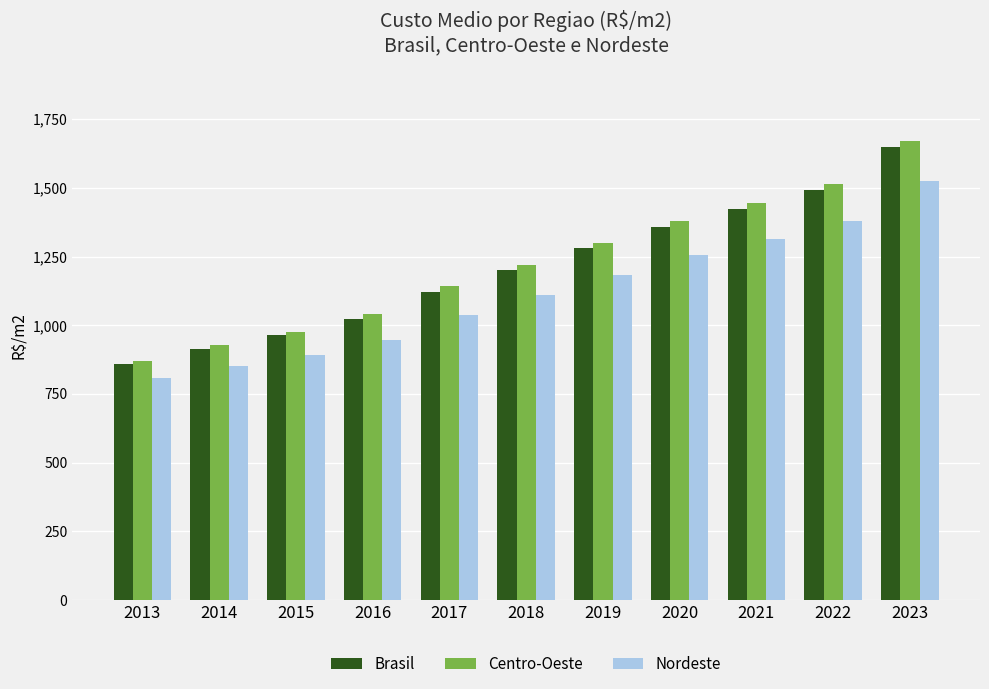

How many data points does each series have?

11